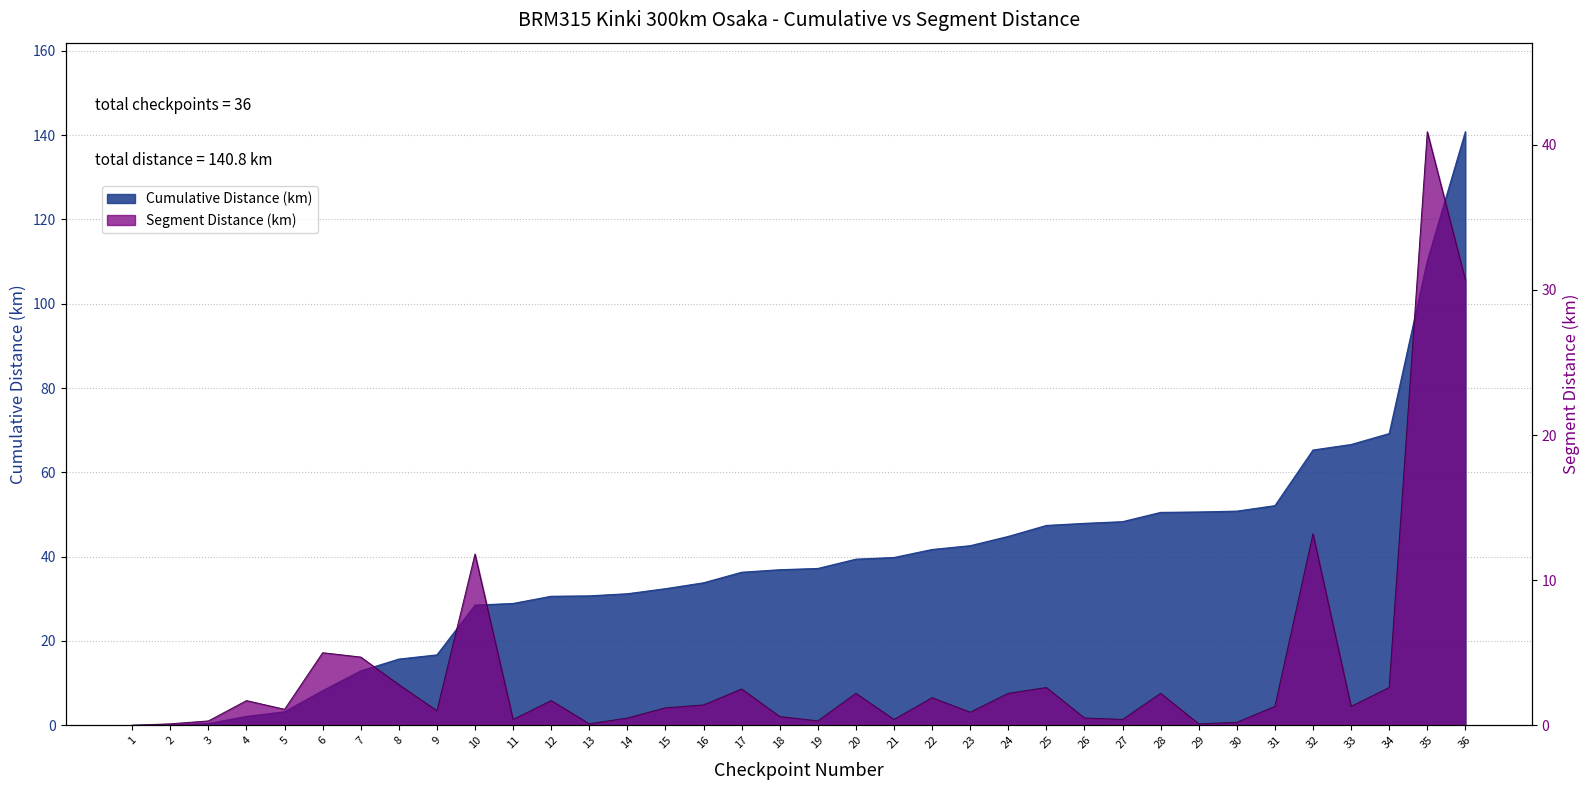

Reading left to right, transcribe all the data shown in this chart.

Cumulative Distance (km): 1=0.0	2=0.1	3=0.4	4=2.1	5=3.2	6=8.2	7=12.9	8=15.7	9=16.7	10=28.5	11=28.9	12=30.6	13=30.7	14=31.2	15=32.4	16=33.8	17=36.3	18=36.9	19=37.2	20=39.4	21=39.8	22=41.7	23=42.6	24=44.8	25=47.4	26=47.9	27=48.3	28=50.5	29=50.6	30=50.8	31=52.1	32=65.3	33=66.6	34=69.2	35=110.1	36=140.8
Segment Distance (km): 1=0.0	2=0.1	3=0.3	4=1.7	5=1.1	6=5.0	7=4.7	8=2.8	9=1.0	10=11.8	11=0.4	12=1.7	13=0.1	14=0.5	15=1.2	16=1.4	17=2.5	18=0.6	19=0.3	20=2.2	21=0.4	22=1.9	23=0.9	24=2.2	25=2.6	26=0.5	27=0.4	28=2.2	29=0.1	30=0.2	31=1.3	32=13.2	33=1.3	34=2.6	35=40.9	36=30.7